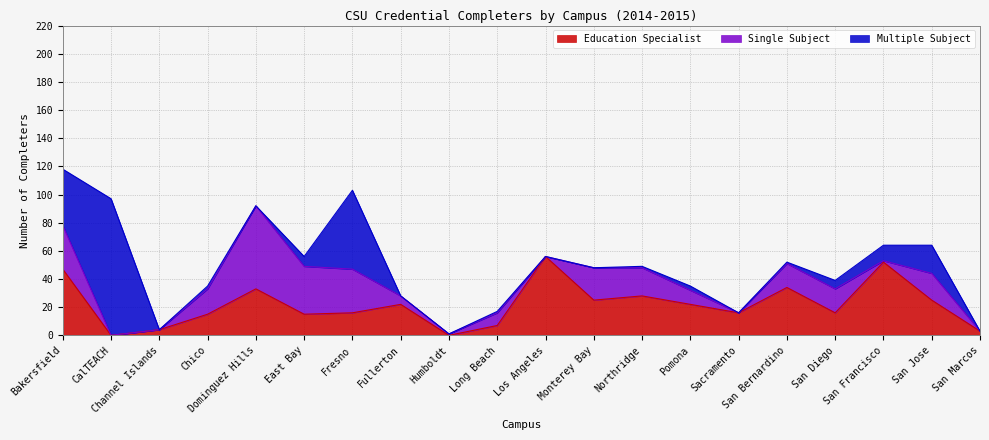

Which label corresponds to the smallest value in the chart?

CalTEACH